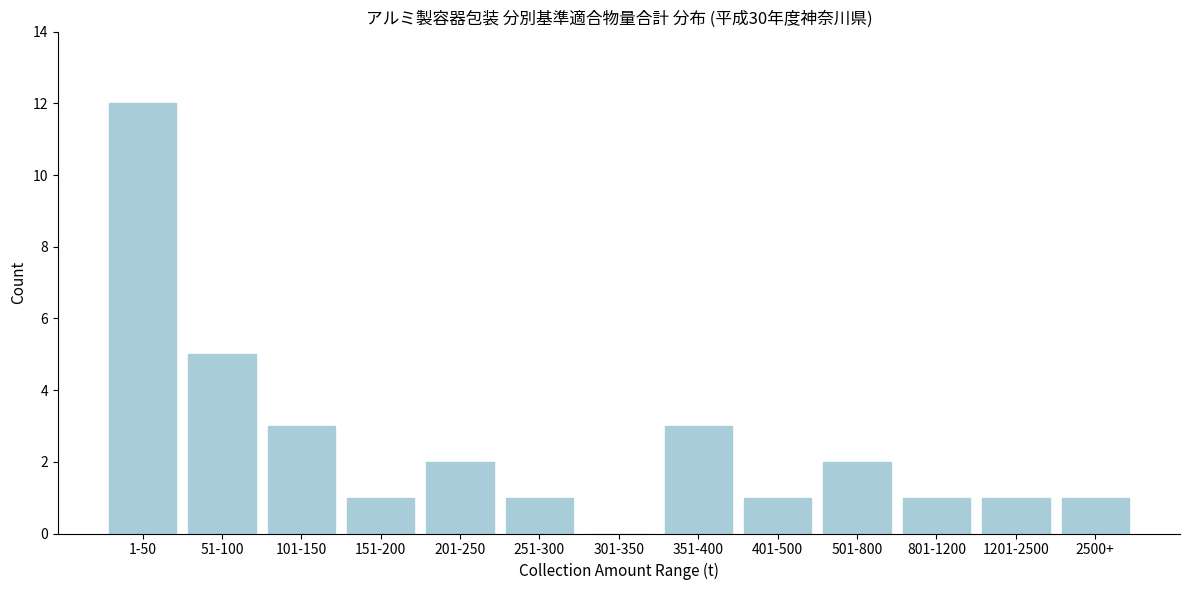

Reading left to right, what are all the values shown in this chart?

1-50=12	51-100=5	101-150=3	151-200=1	201-250=2	251-300=1	301-350=0	351-400=3	401-500=1	501-800=2	801-1200=1	1201-2500=1	2500+=1